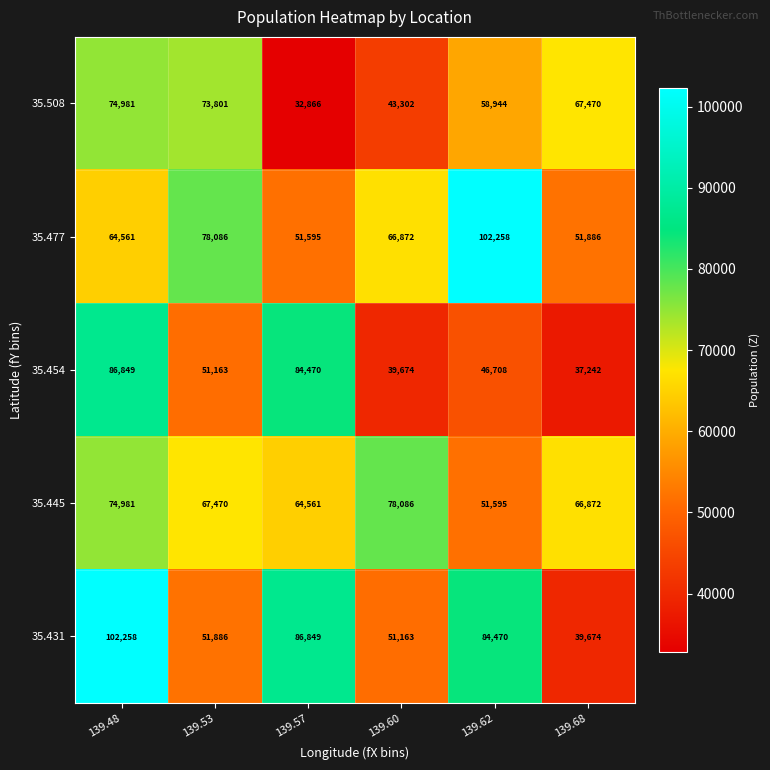

Reading left to right, what are all the values shown in this chart?

35.508: 139.48=74981	139.53=73801	139.57=32866	139.60=43302	139.62=58944	139.68=67470
35.477: 139.48=64561	139.53=78086	139.57=51595	139.60=66872	139.62=102258	139.68=51886
35.454: 139.48=86849	139.53=51163	139.57=84470	139.60=39674	139.62=46708	139.68=37242
35.445: 139.48=74981	139.53=67470	139.57=64561	139.60=78086	139.62=51595	139.68=66872
35.431: 139.48=102258	139.53=51886	139.57=86849	139.60=51163	139.62=84470	139.68=39674